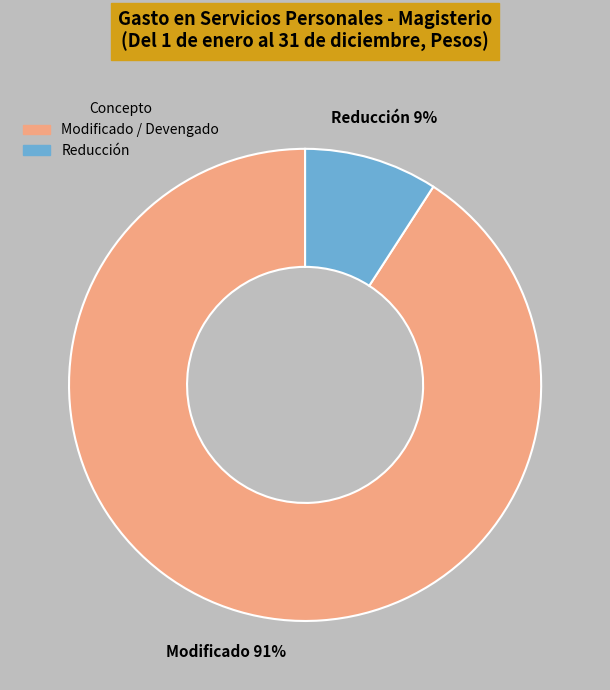

To the nearest percent, what is the difference between the largest and smallest slice percentages?

82%